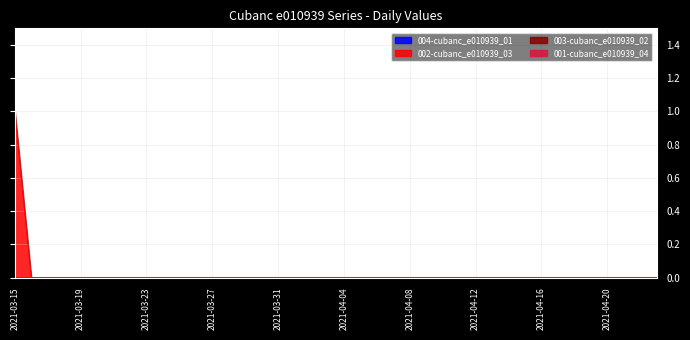

Which series has the widest spread of values?

002-cubanc_e010939_03